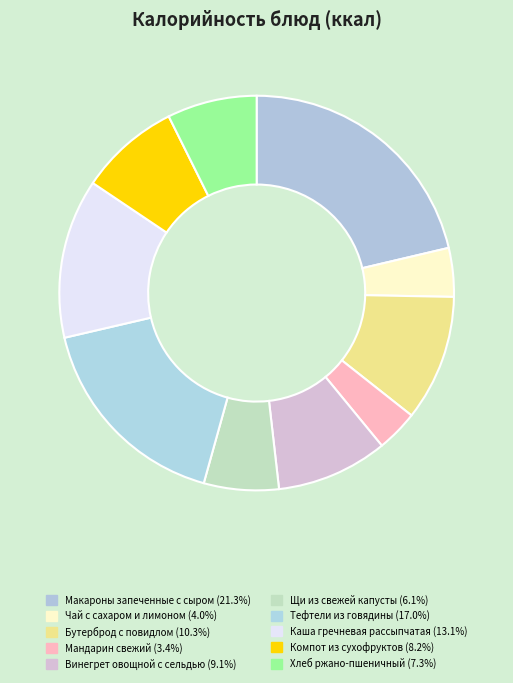

How many segments does this pie chart have?

10